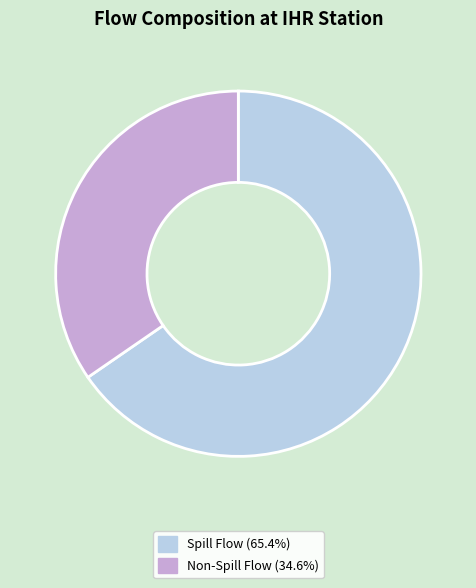

Does any single category account for the majority?

Yes